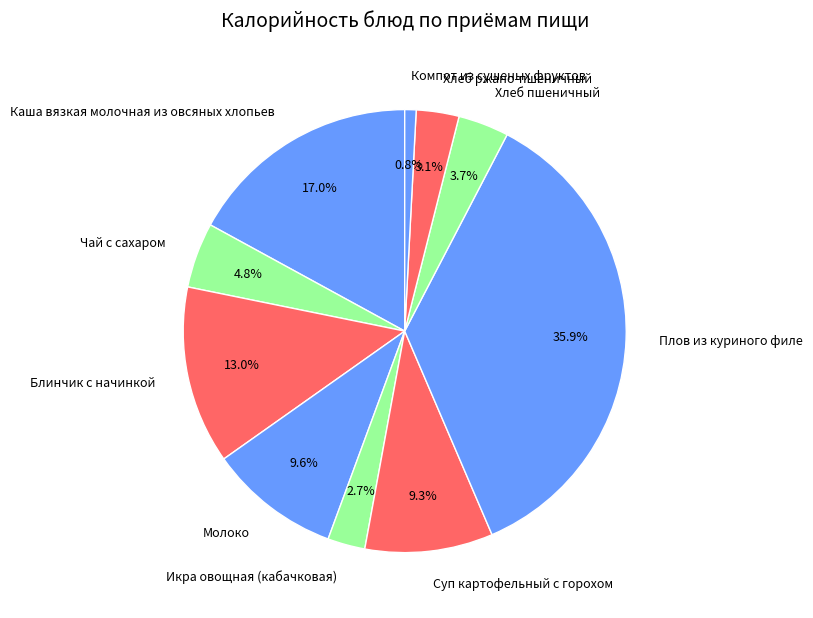

To the nearest percent, what is the combined percentage of Суп картофельный с горохом and Блинчик с начинкой?

22%